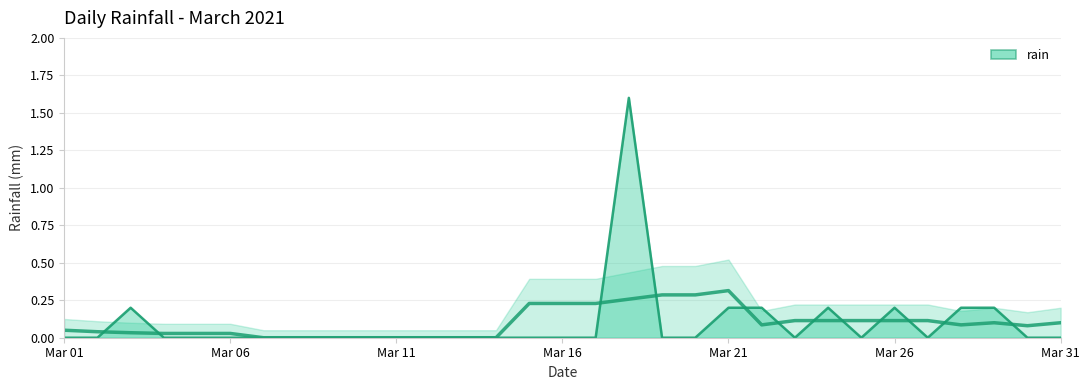

The chart shows a value of 0.8 at 2021-03-02. True or false?

False